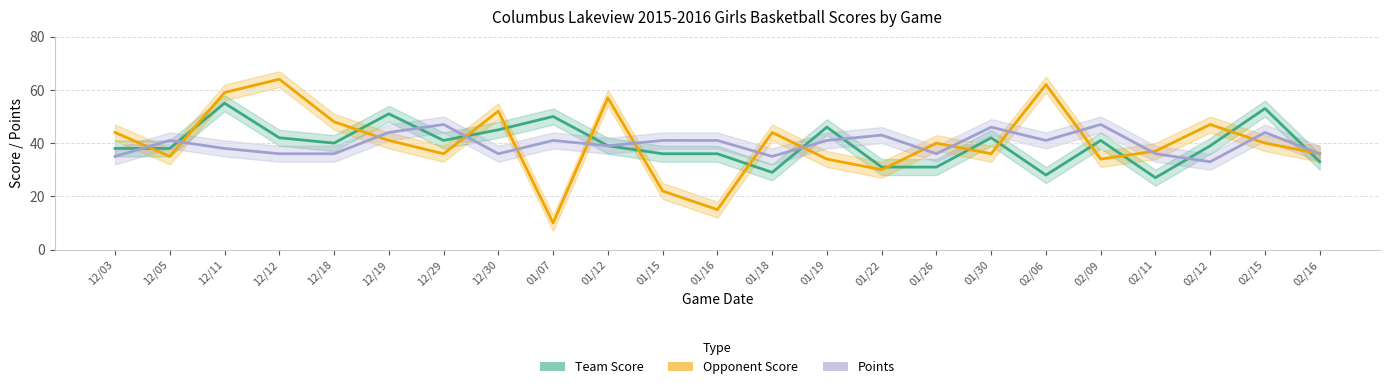

At 02/12, list the series in order from largest to smallest.

Opponent Score, Team Score, Points